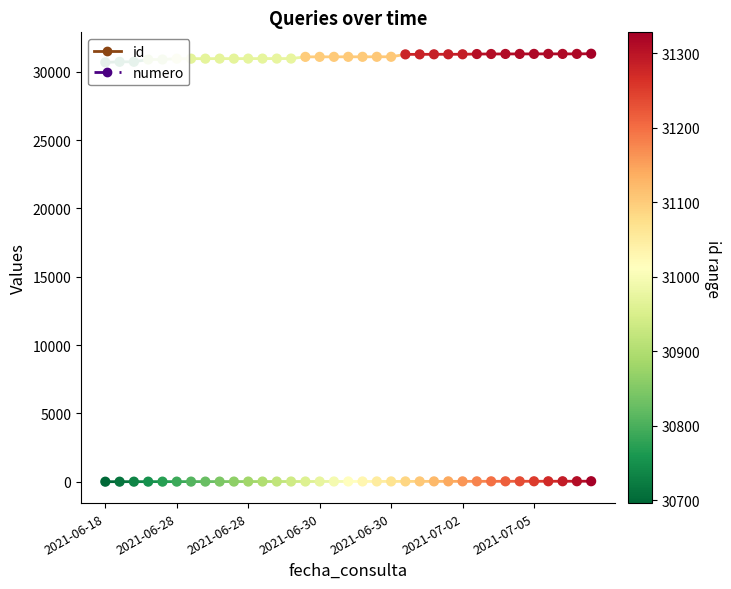

Which series has the largest total across all categories?

id